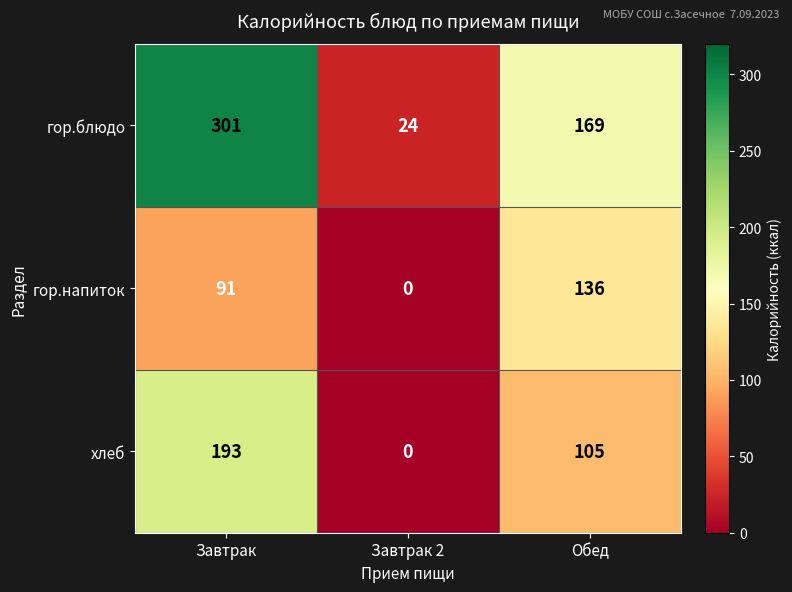

Which category has the highest value in the гор.напиток series?

Обед